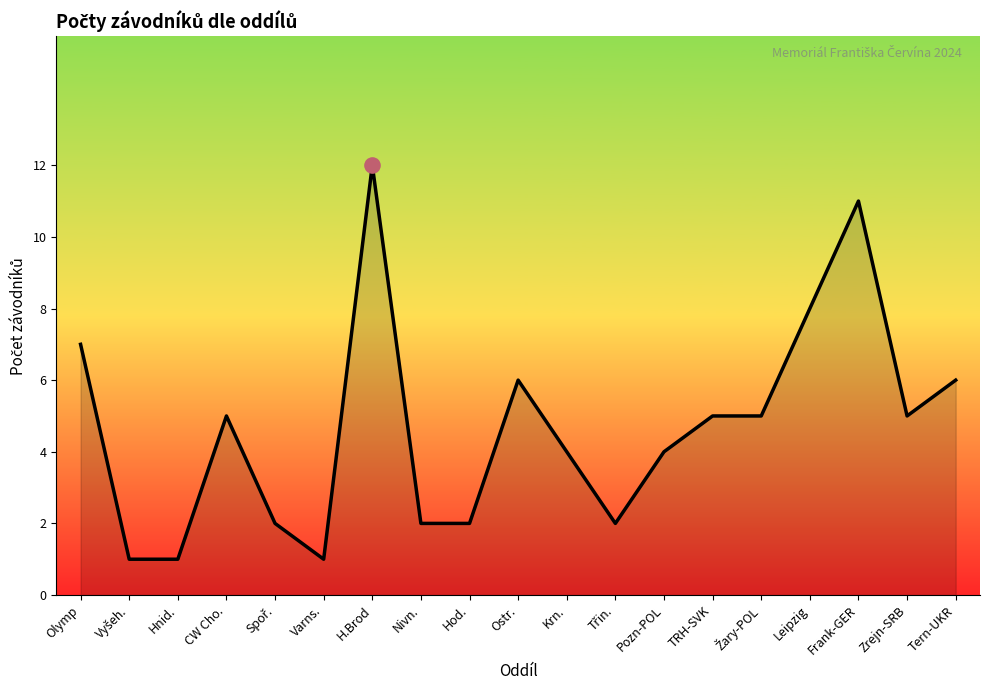

Which has a higher value, Varns. or Krn.?

Krn.